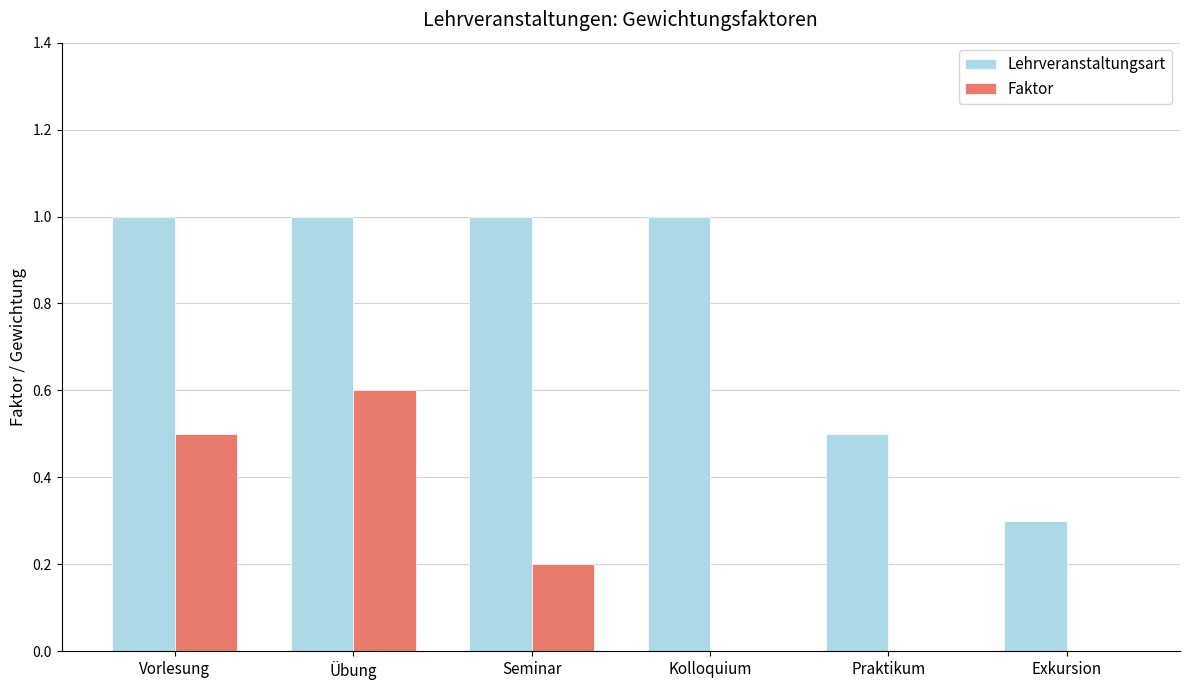

How many categories are shown in the chart?

6